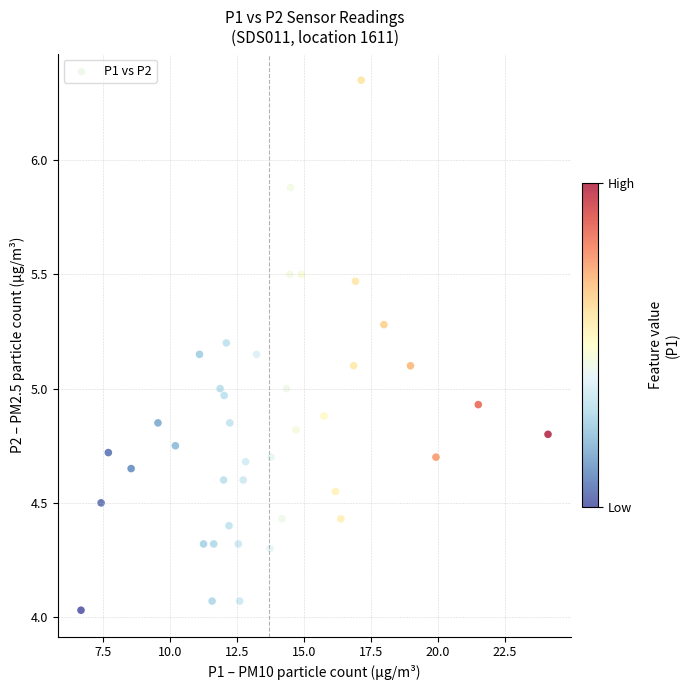

What is the range of X values (max minus min)?

17.4